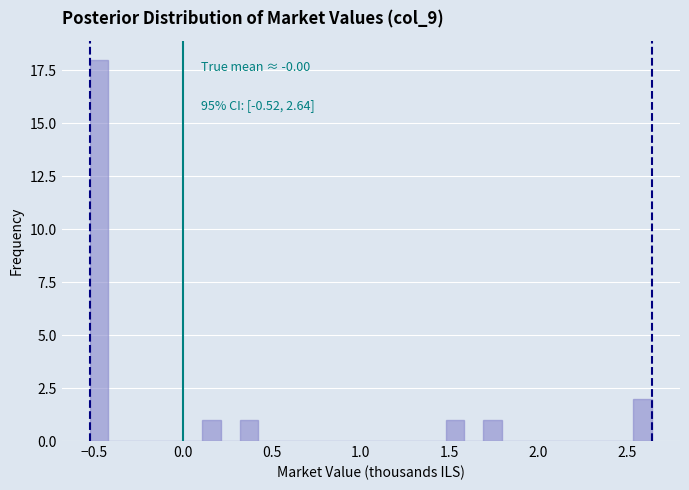

Read against the x-axis, roughly where is the centre of the tallest bar?

-0.45